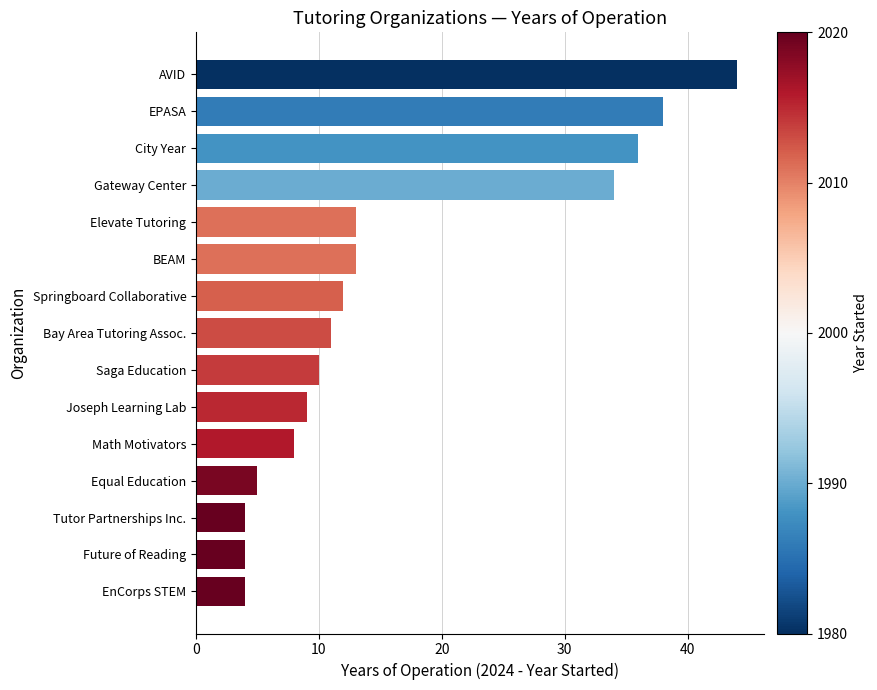

What is the value of the 3rd bar from the top?

36